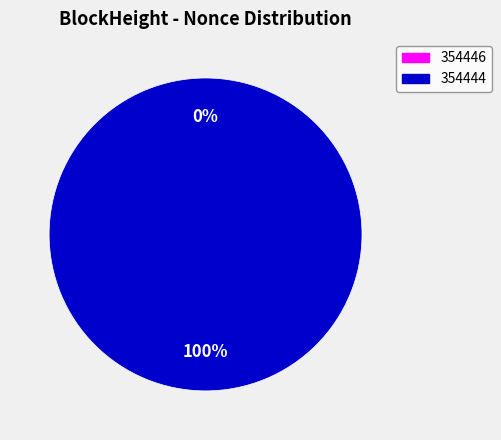

Does any single category account for the majority?

Yes